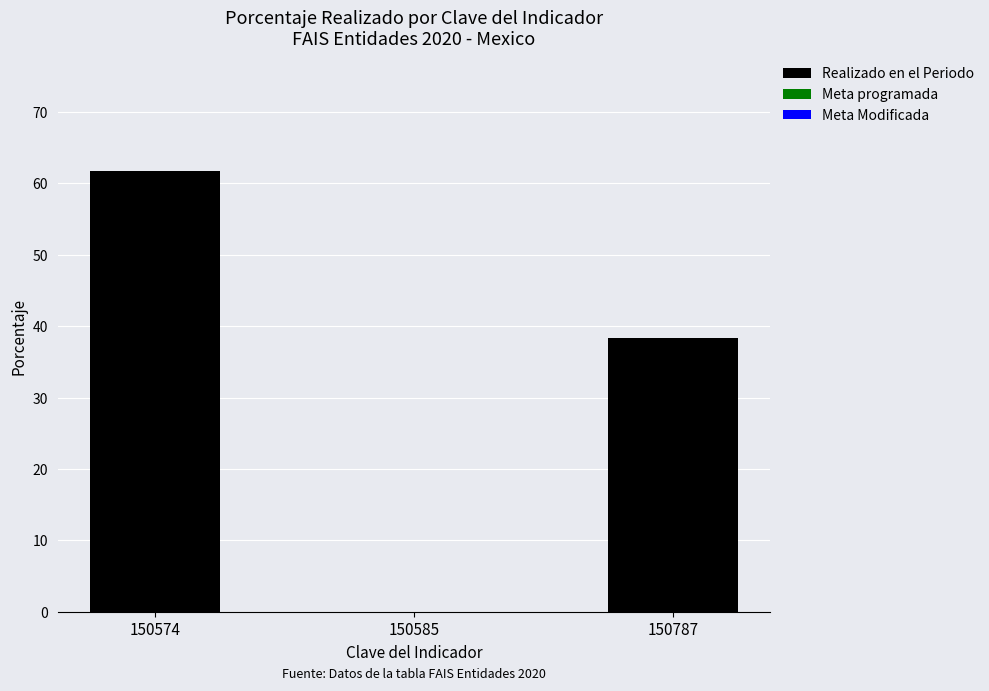

Reading left to right, extract all data points from this chart.

150574=61.7	150585=0.0	150787=38.3